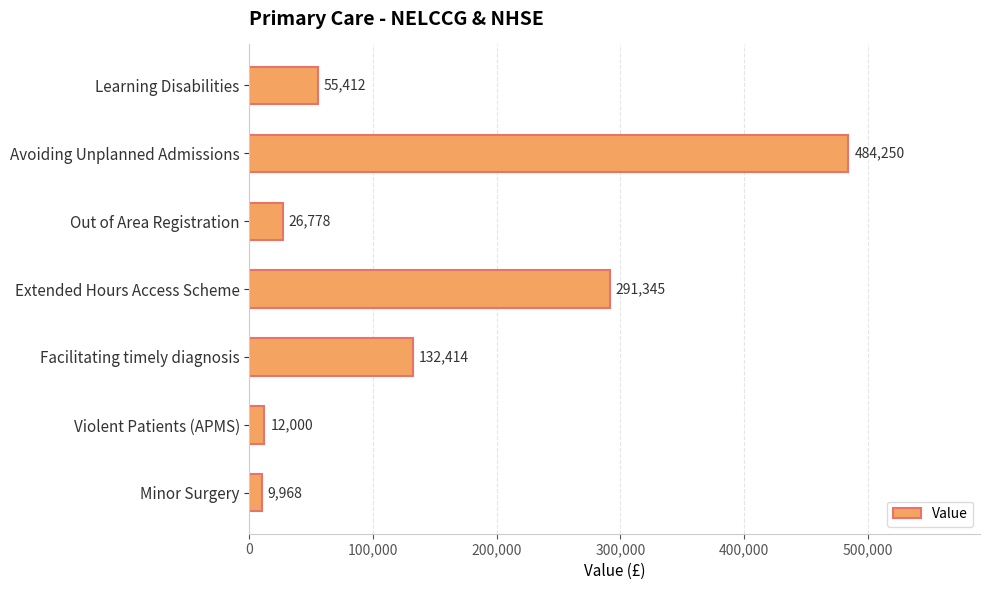

List the labels in order of value, largest first.

Avoiding Unplanned Admissions, Extended Hours Access Scheme, Facilitating timely diagnosis, Learning Disabilities, Out of Area Registration, Violent Patients (APMS), Minor Surgery